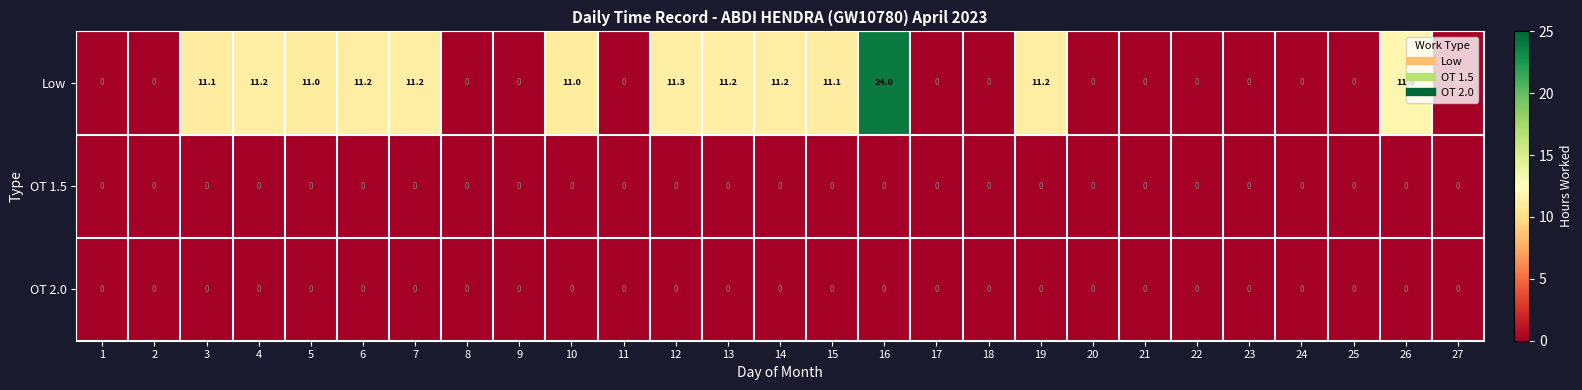

Which series has the largest total across all categories?

Low